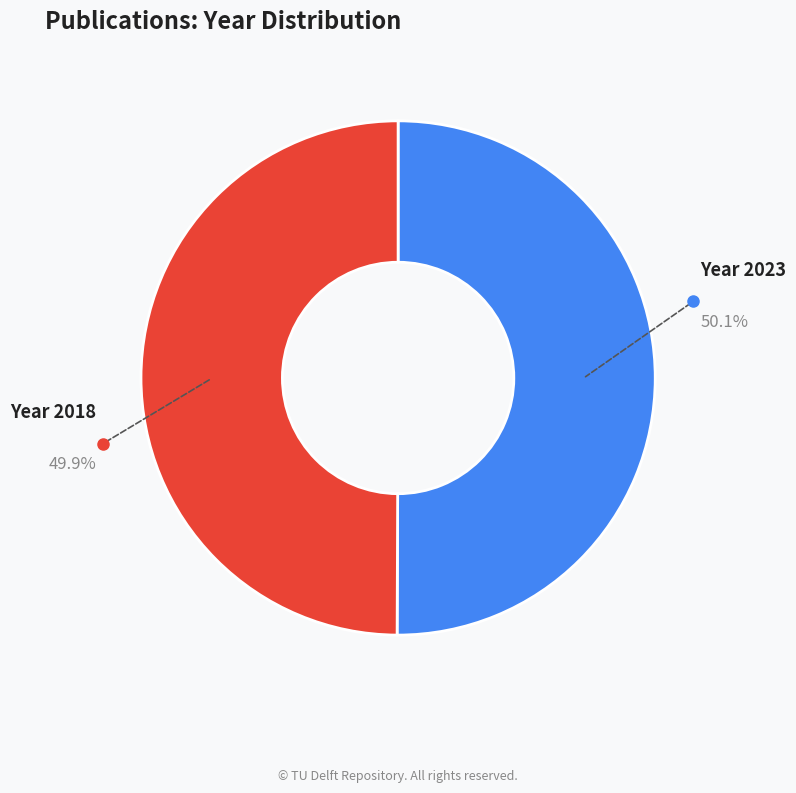

Is there a majority slice in this chart?

Yes